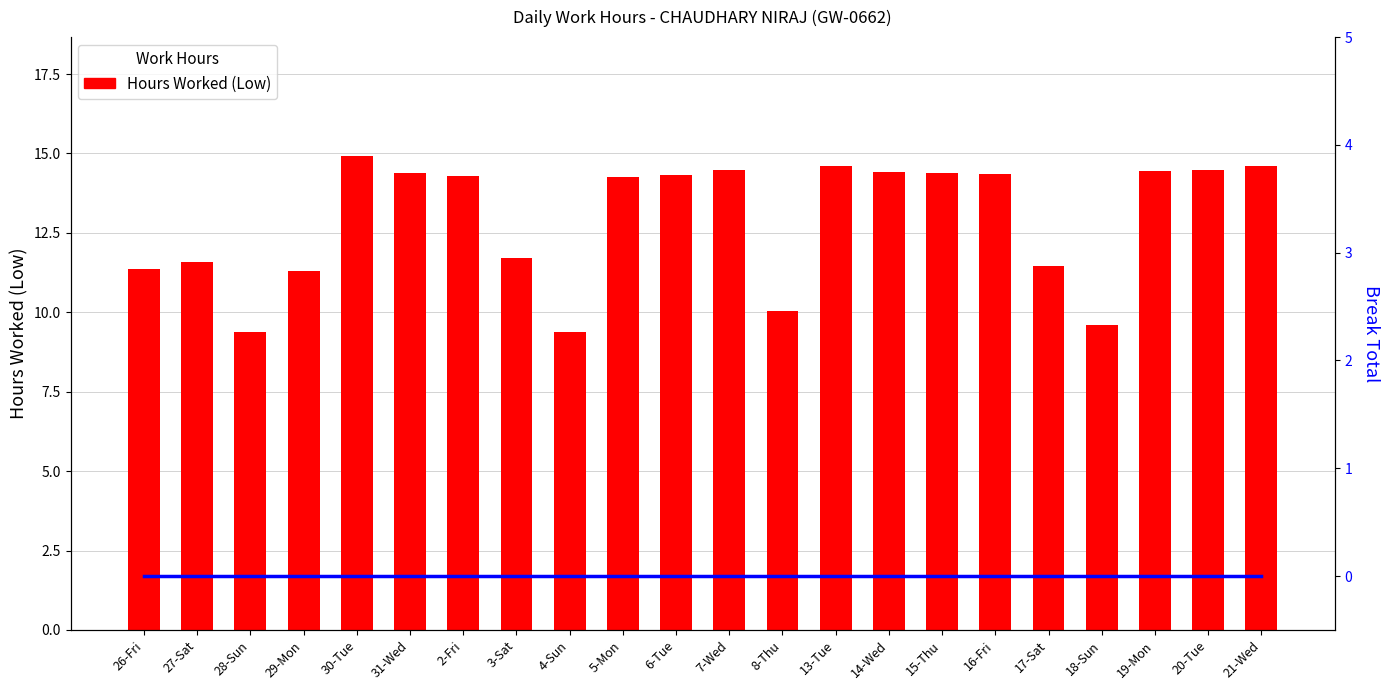

Count the number of data series in this chart.

2